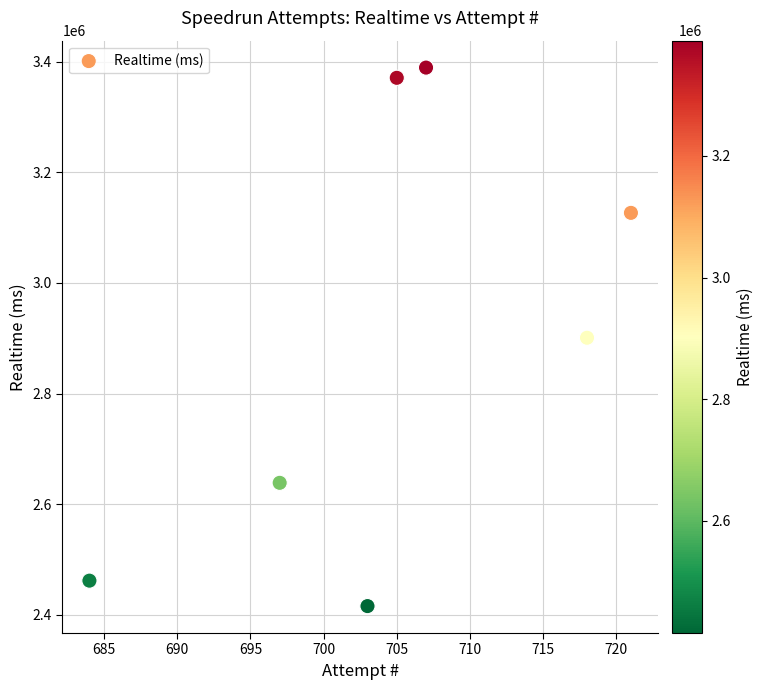

What is the range of X values (max minus min)?

37